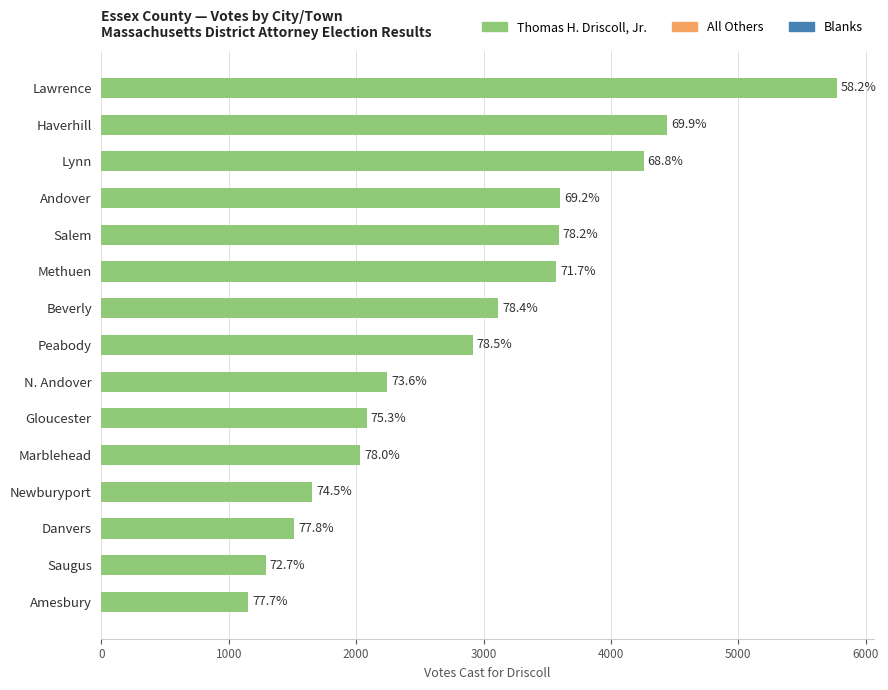

How many bars are there in total?

15